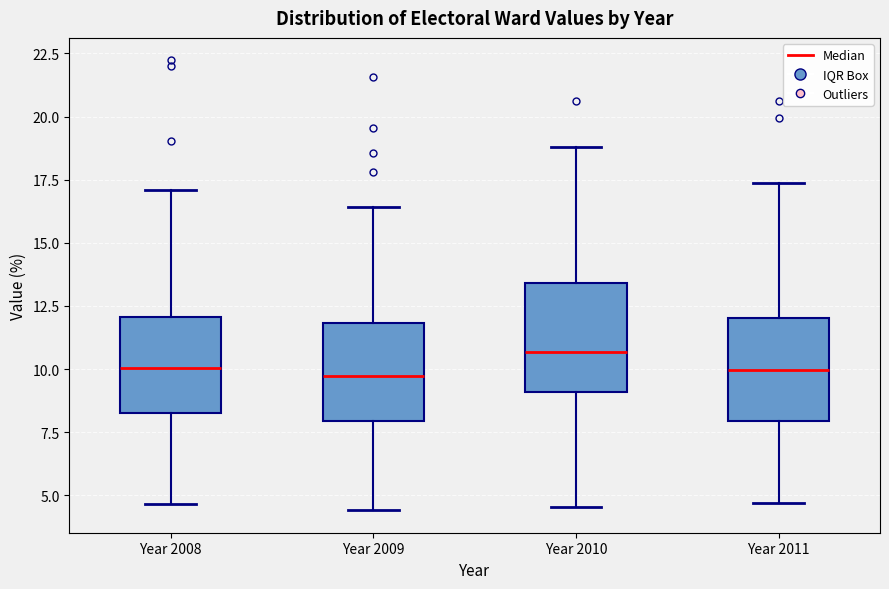

Where is the lower edge of the box for Year 2008 on the y-axis? The values are not printed on the chart, so give them approximately, as read against the axis.

8.5